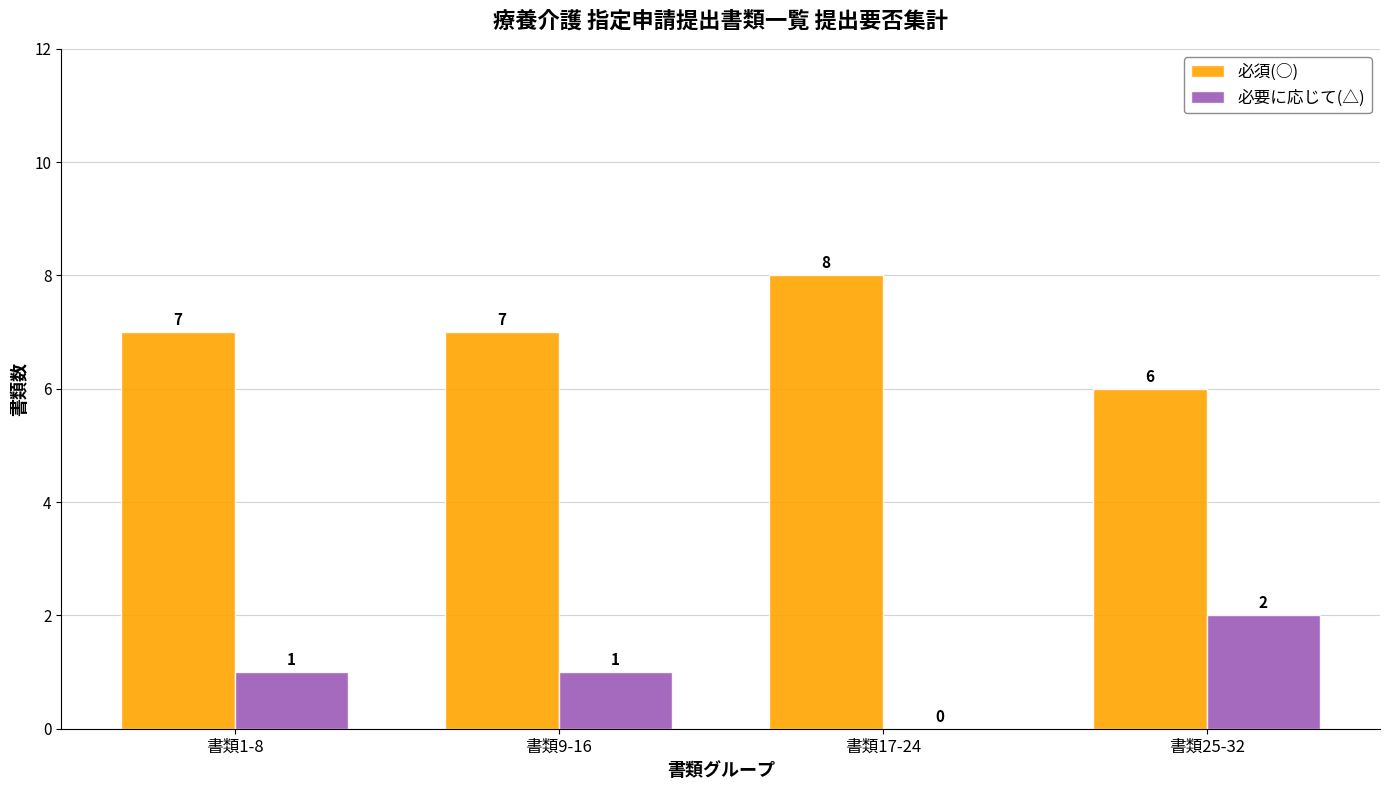

How many 必須(○) values are between 7 and 8?

3